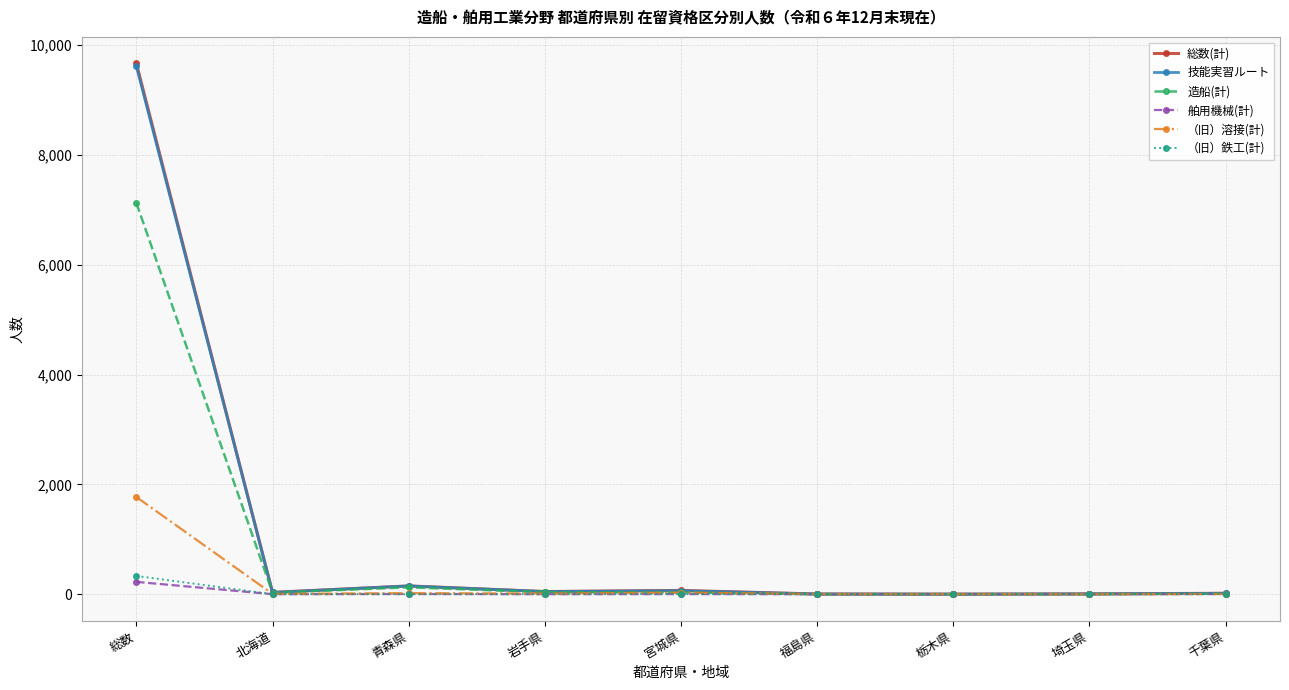

Which series has the widest spread of values?

総数(計)